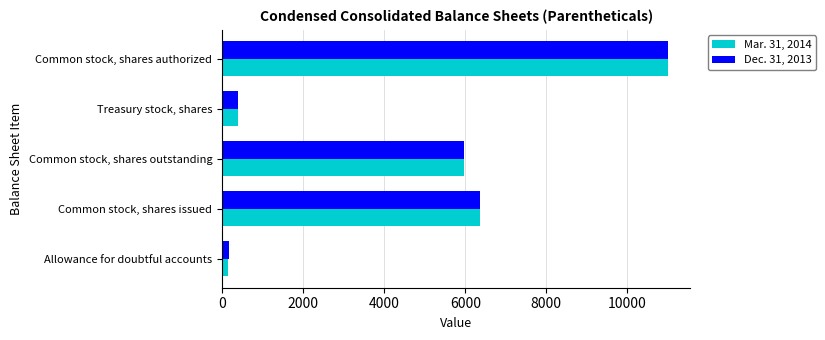

At how many categories does at least one series exceed 1768?

3